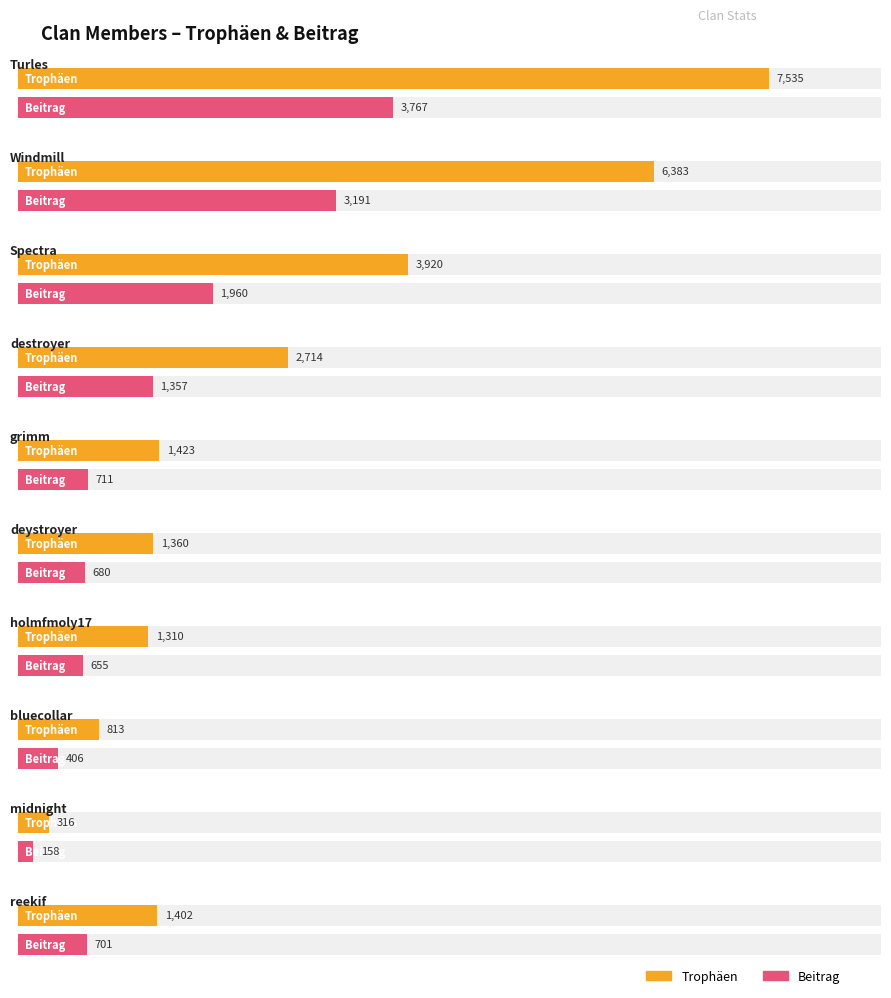

What is the difference between the highest and lowest values at midnight?

158